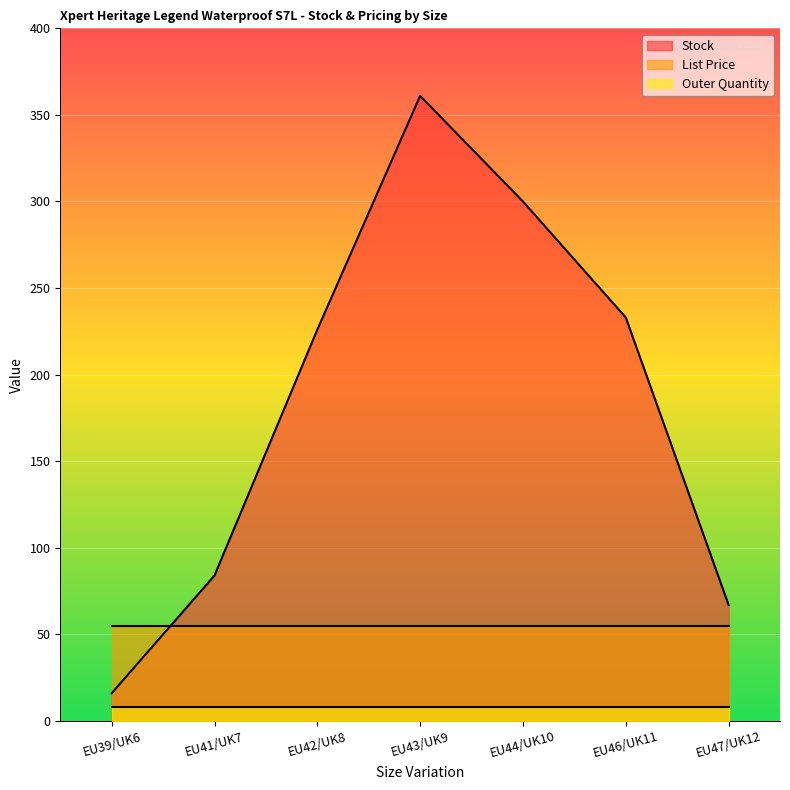

What is the average value of the Outer Quantity series?

8.0